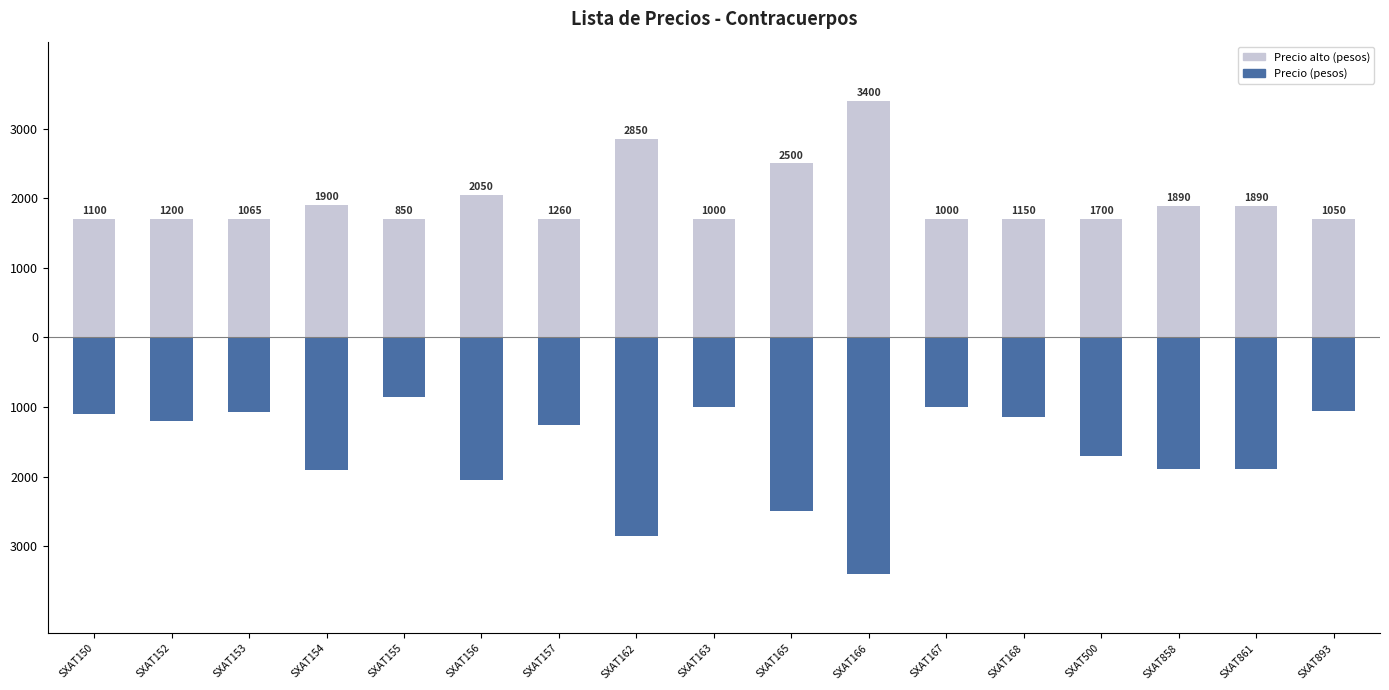

Reading left to right, extract all data points from this chart.

Precio alto (pesos): SXAT150=1700	SXAT152=1700	SXAT153=1700	SXAT154=1900	SXAT155=1700	SXAT156=2050	SXAT157=1700	SXAT162=2850	SXAT163=1700	SXAT165=2500	SXAT166=3400	SXAT167=1700	SXAT168=1700	SXAT500=1700	SXAT858=1890	SXAT861=1890	SXAT893=1700
Precio (pesos): SXAT150=1100	SXAT152=1200	SXAT153=1065	SXAT154=1900	SXAT155=850	SXAT156=2050	SXAT157=1260	SXAT162=2850	SXAT163=1000	SXAT165=2500	SXAT166=3400	SXAT167=1000	SXAT168=1150	SXAT500=1700	SXAT858=1890	SXAT861=1890	SXAT893=1050